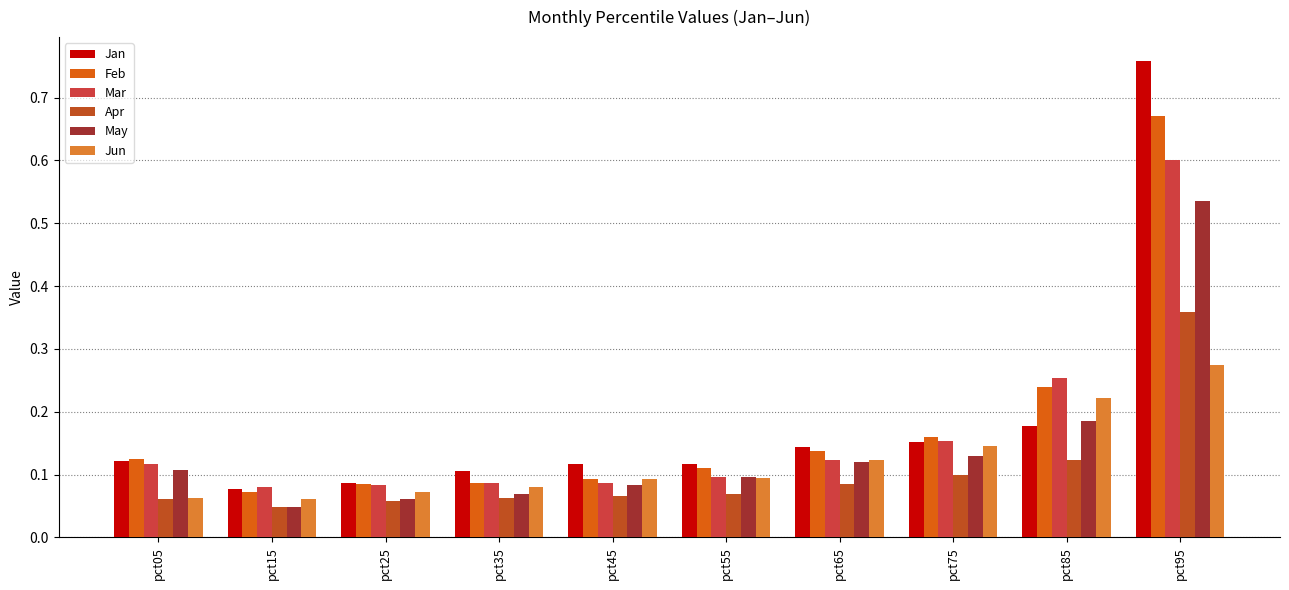

How many data points does each series have?

10